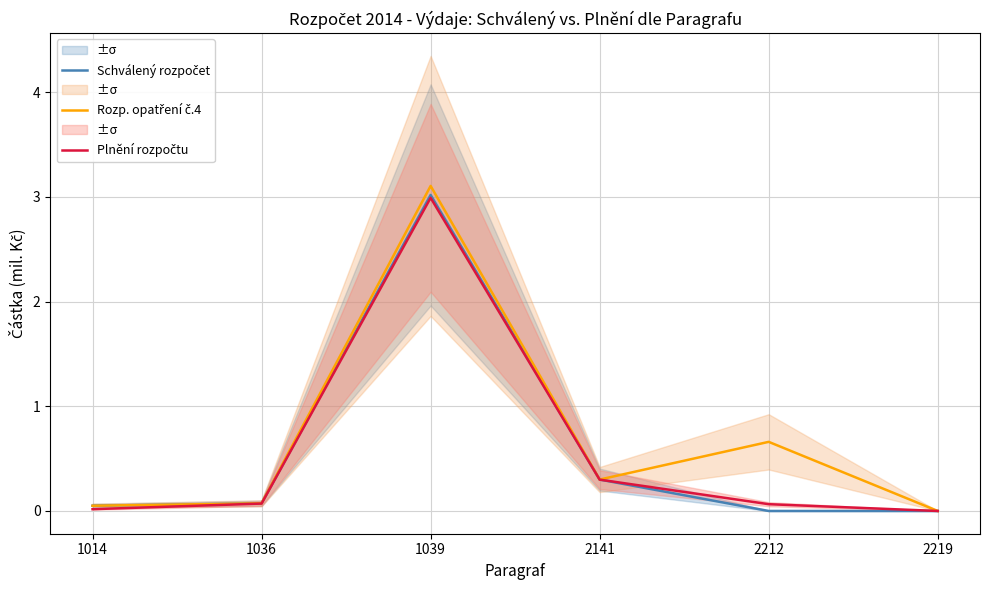

Rank the categories by Rozp. opatření č.4 value from lowest to highest.

2219, 1014, 1036, 2141, 2212, 1039